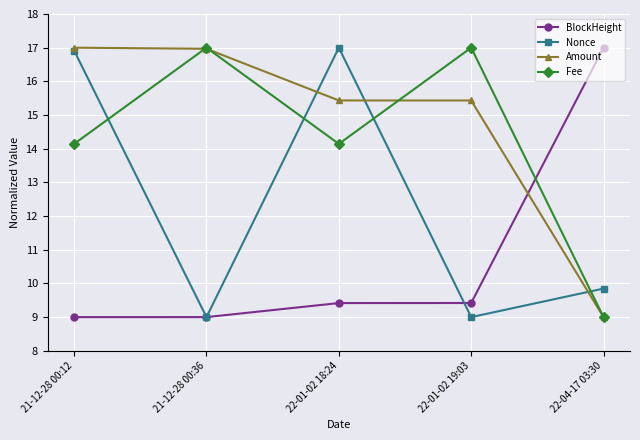

Rank the series at 22-01-02 18:24 from highest to lowest value.

Nonce, Amount, Fee, BlockHeight